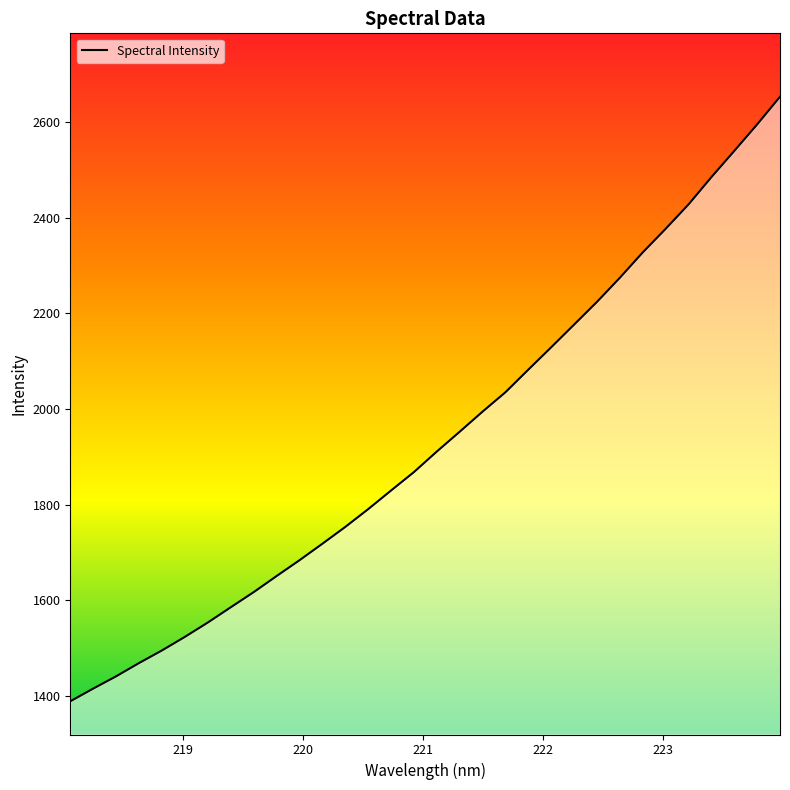

What is the maximum value shown in the chart?

2652.7